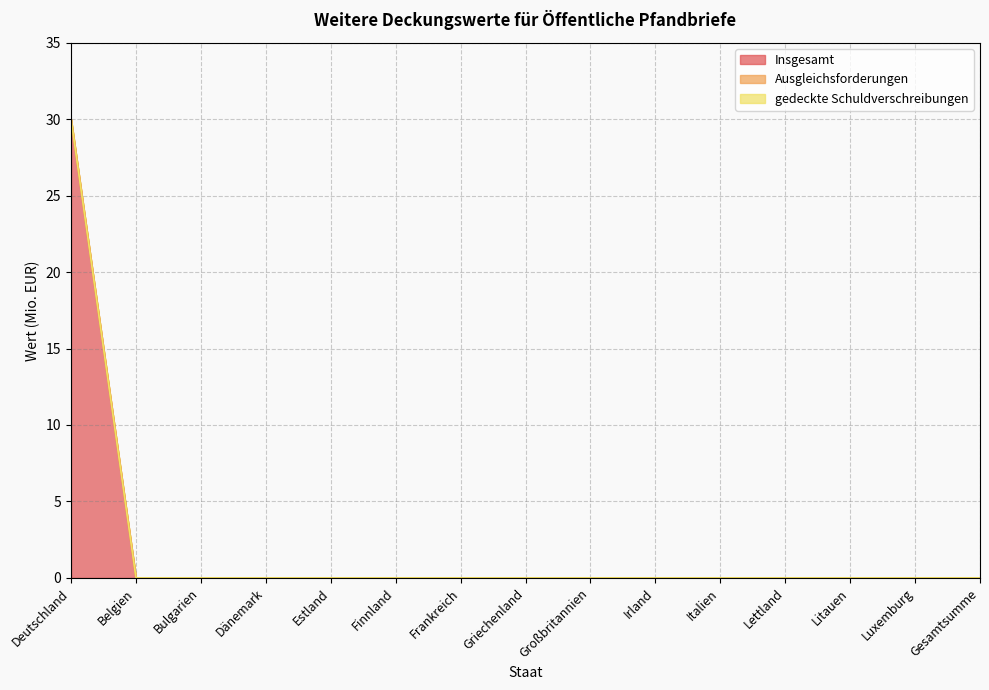

What is the label of the 15th point from the right?

Deutschland